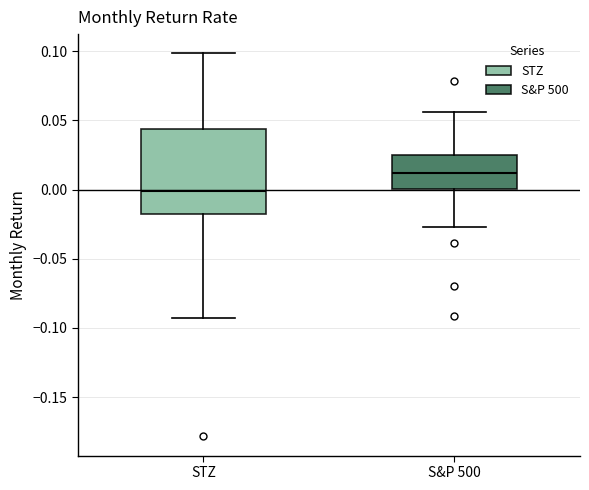

Reading left to right, read every box against the y-axis: the position of its median line, the range the box covers, and the ends of its whiskers. The values are not printed on the chart, so give them approximately, as read against the axis.

STZ: median 0.000, box -0.015 to 0.045, whiskers -0.095 to 0.100
S&P 500: median 0.010, box 0.000 to 0.025, whiskers -0.025 to 0.055